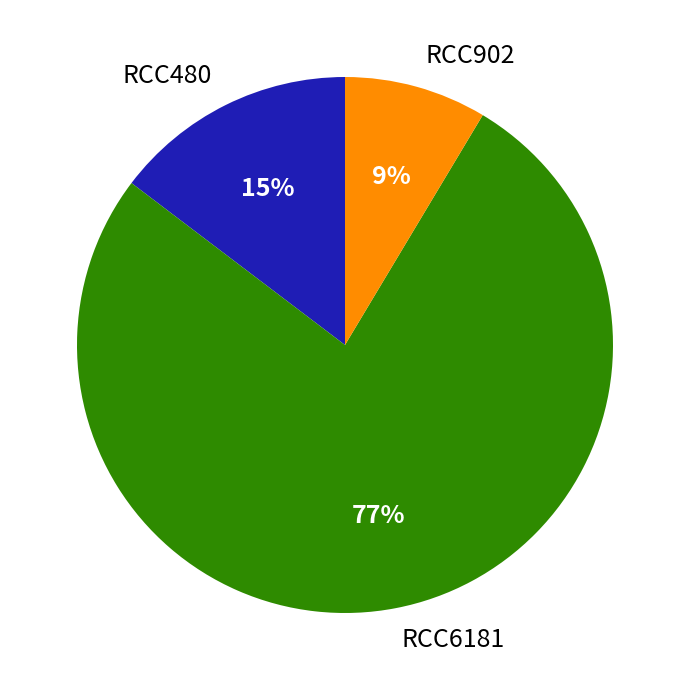

Combined, do RCC480 and RCC6181 account for over 50%?

Yes